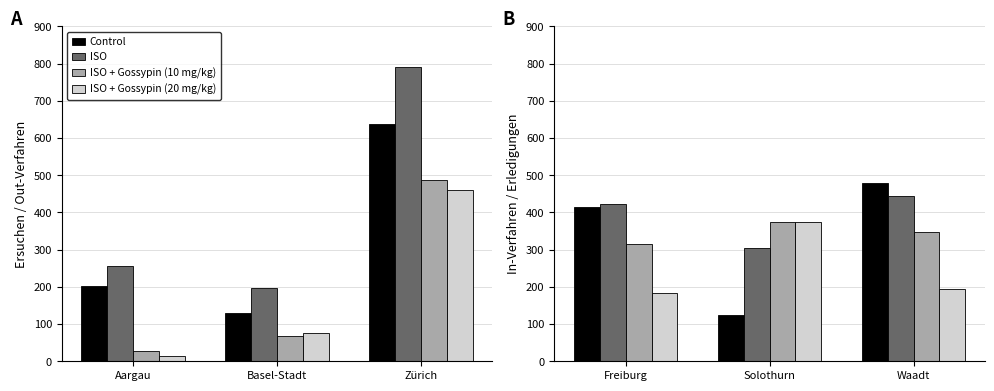

What is the sum of all Control values?

1020